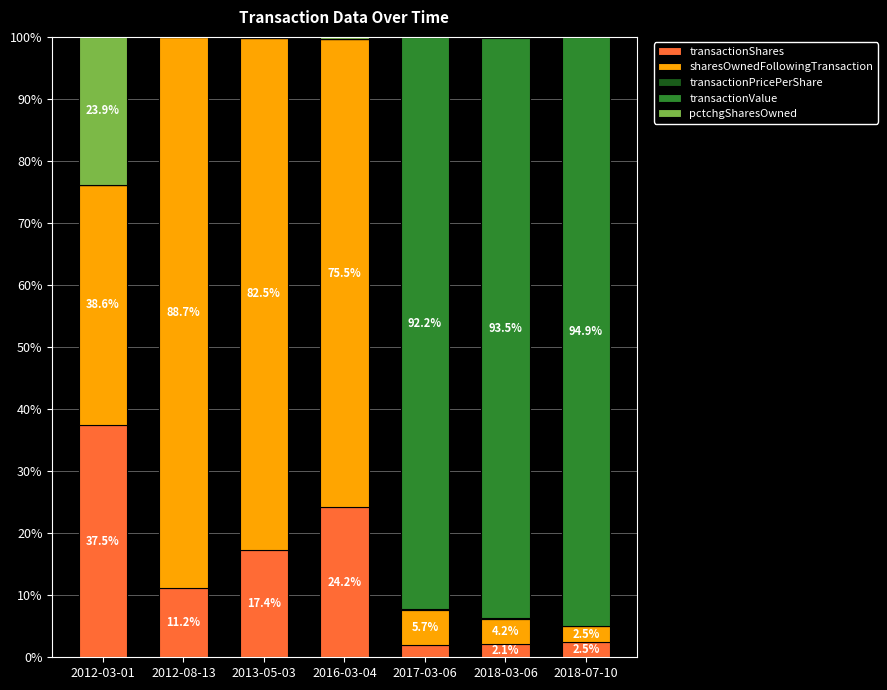

At which label does transactionShares reach its peak?

2012-03-01